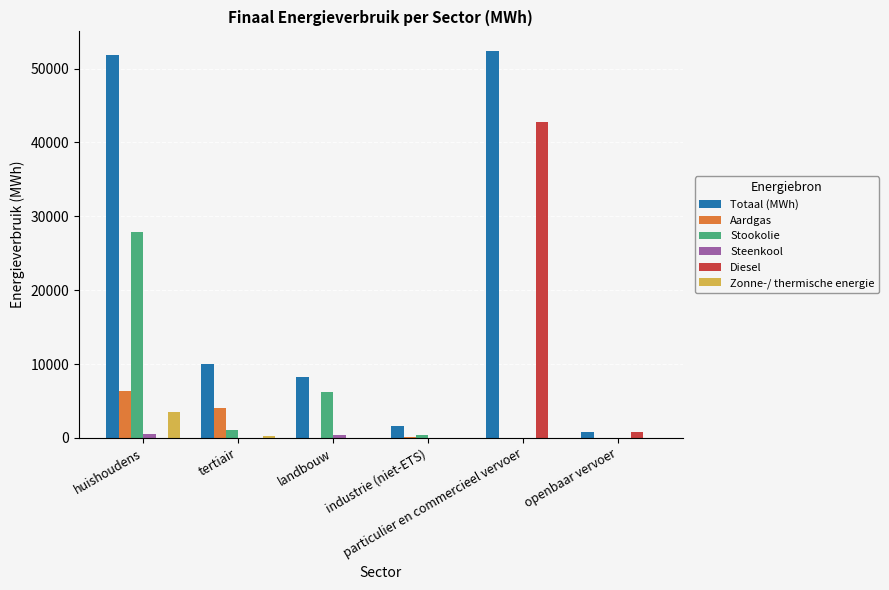

Which series has the largest total across all categories?

Totaal (MWh)